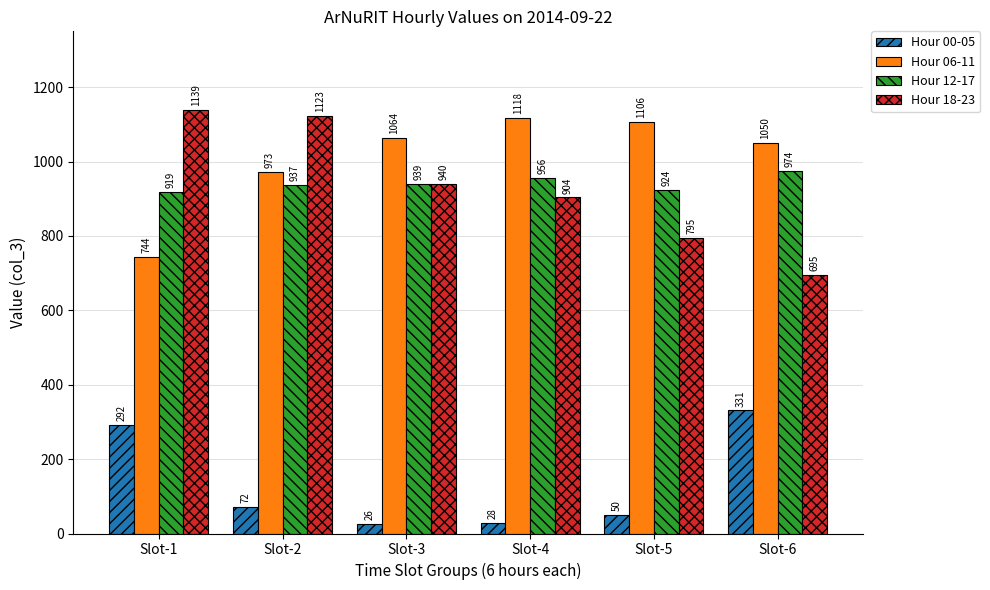

Rank the categories by Hour 00-05 value from highest to lowest.

Slot-6, Slot-1, Slot-2, Slot-5, Slot-4, Slot-3